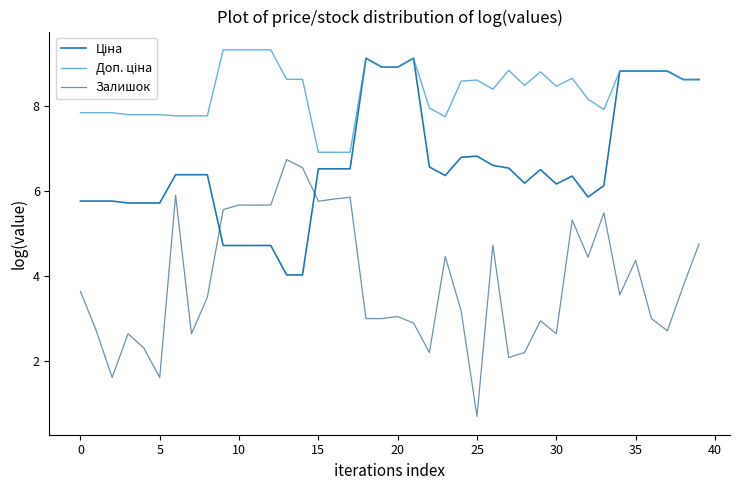

Which series has the widest spread of values?

Залишок